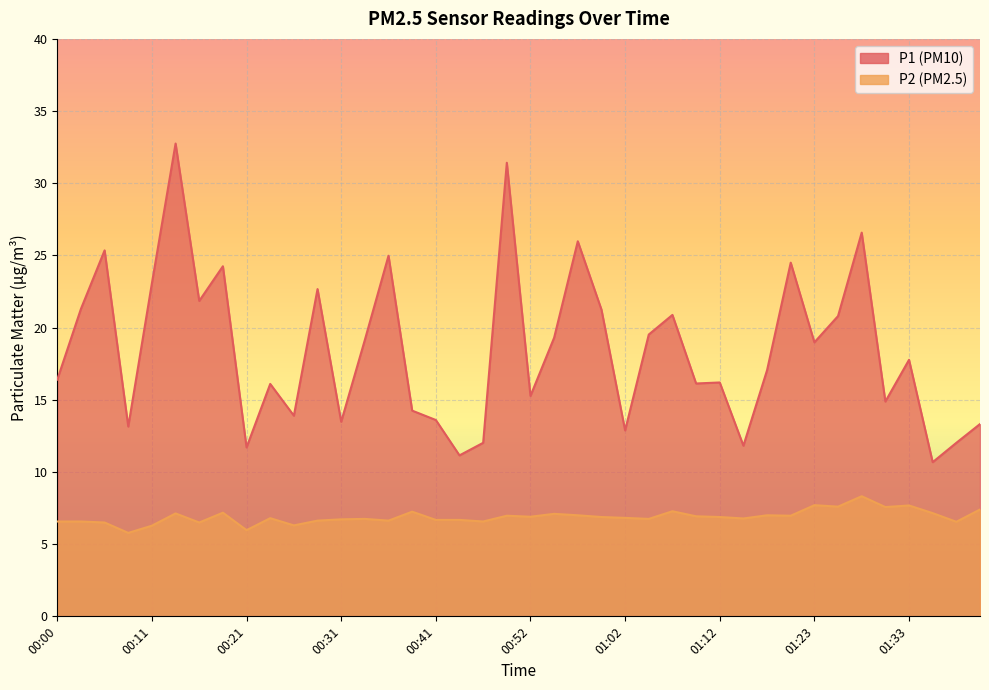

What is the label of the 4th point from the left?

00:08